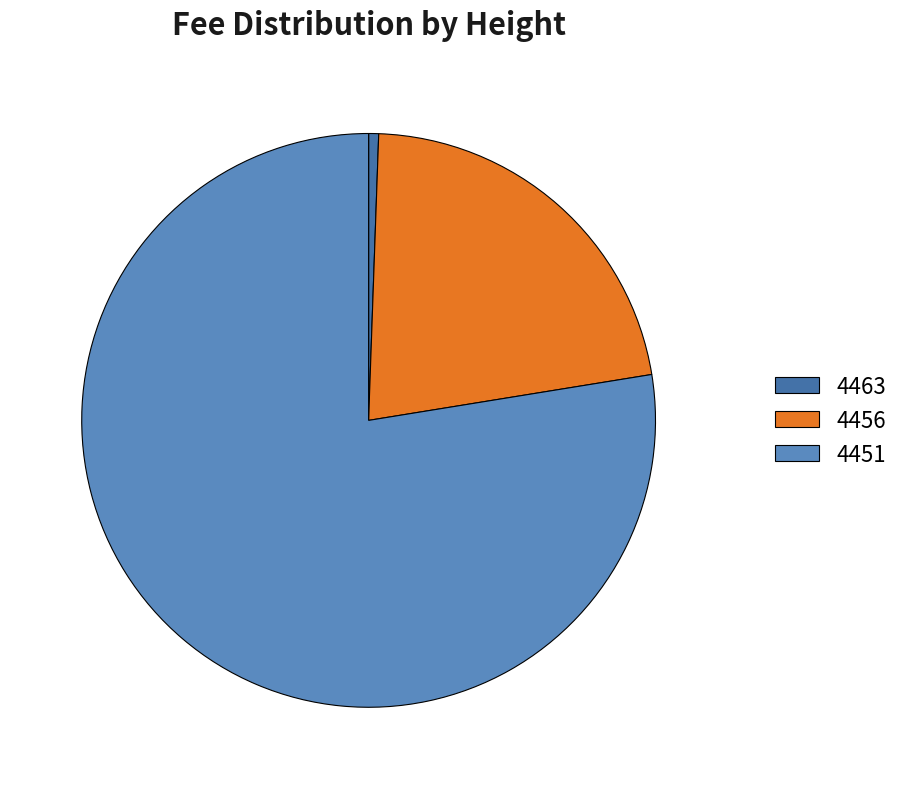

Which slice is the largest?

4451